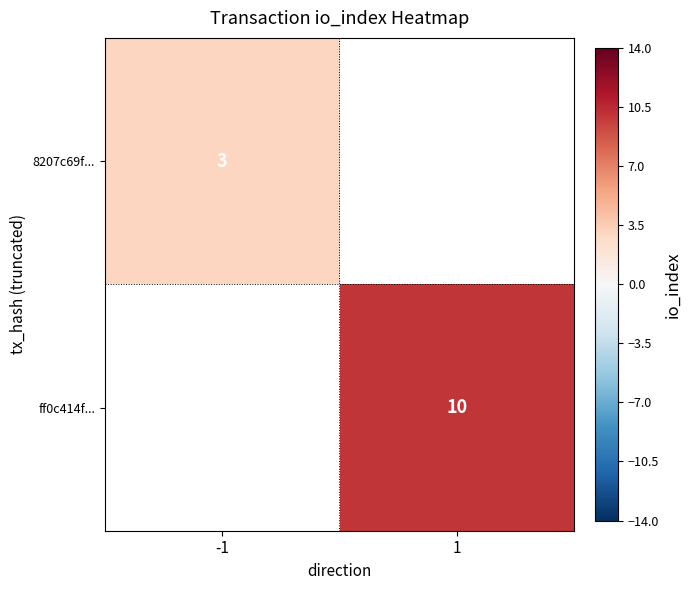

The value of 8207c69f... at -1 is 2. True or false?

False